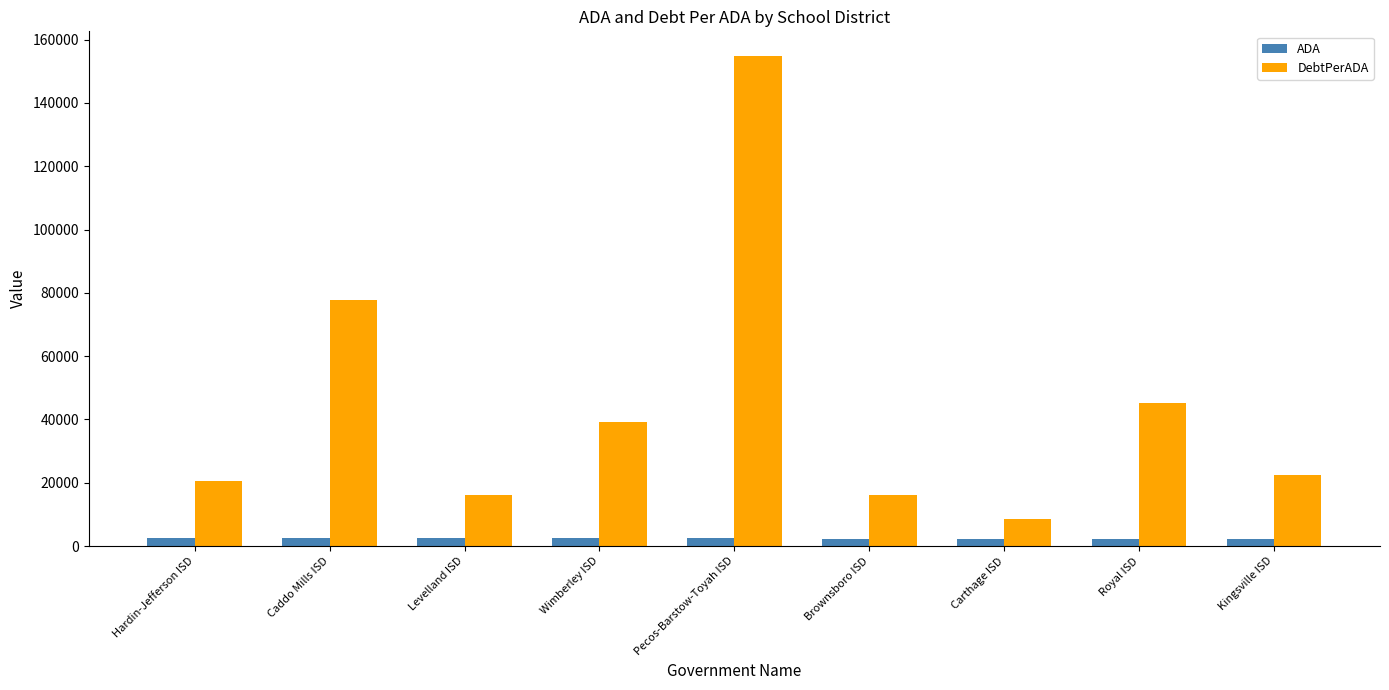

What position from the left is Royal ISD?

8